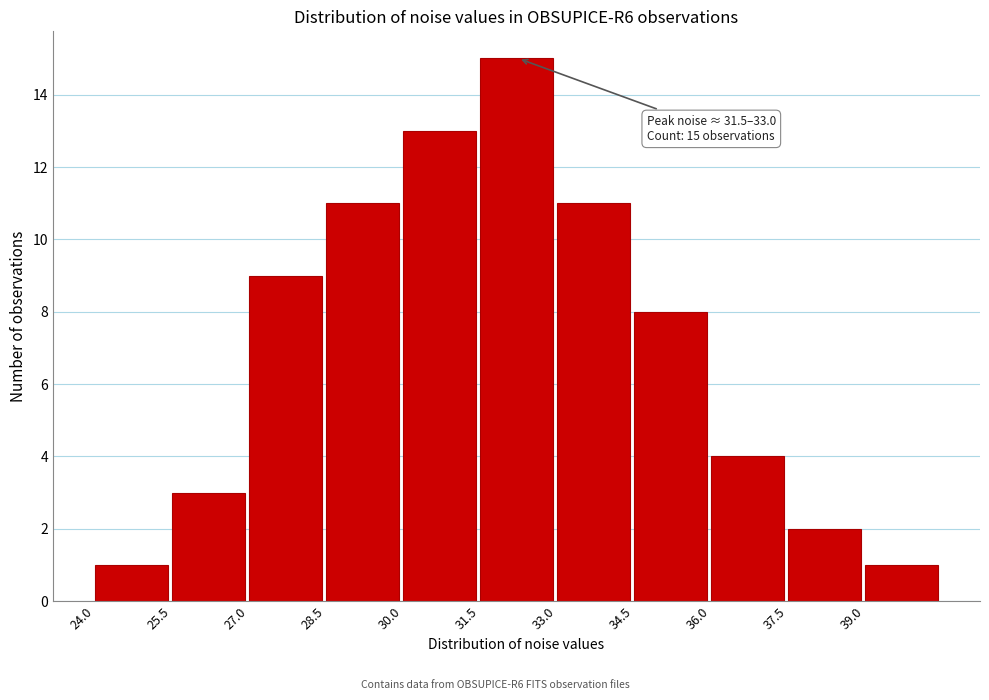

Over which range of the x-axis is the bar tallest?

31.5 to 33.0